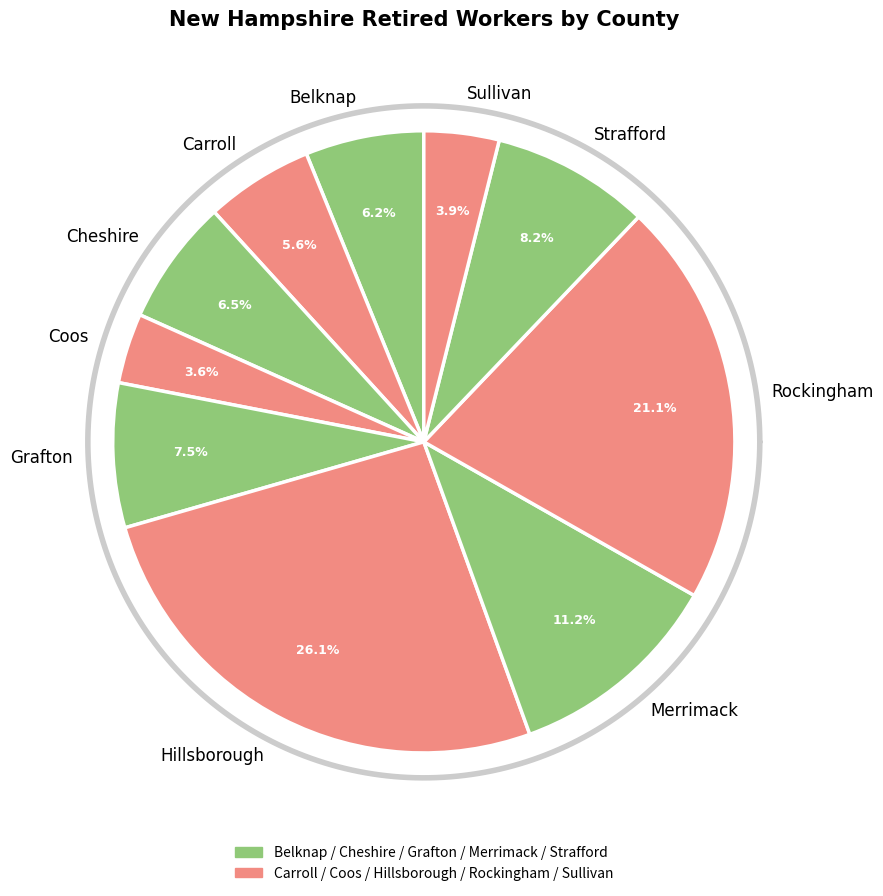

To the nearest percent, what is the combined percentage of Strafford and Rockingham?

29%